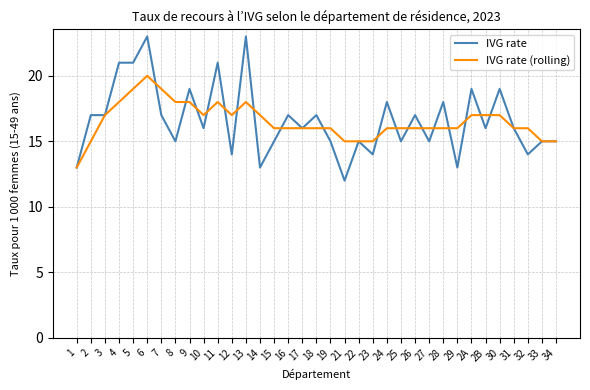

What value does the IVG rate (rolling) series have at 31?

16